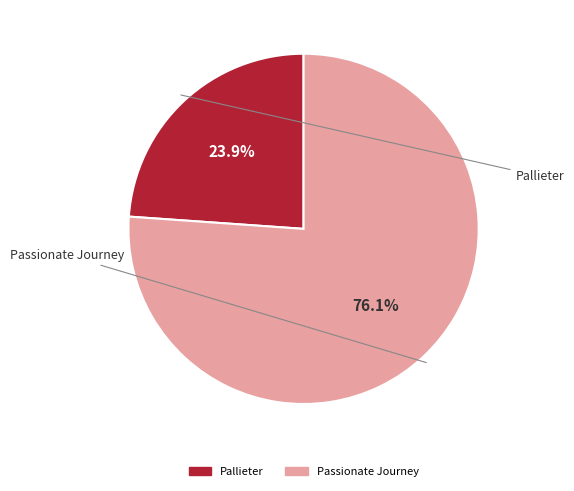

To the nearest percent, what is the average slice percentage?

50%